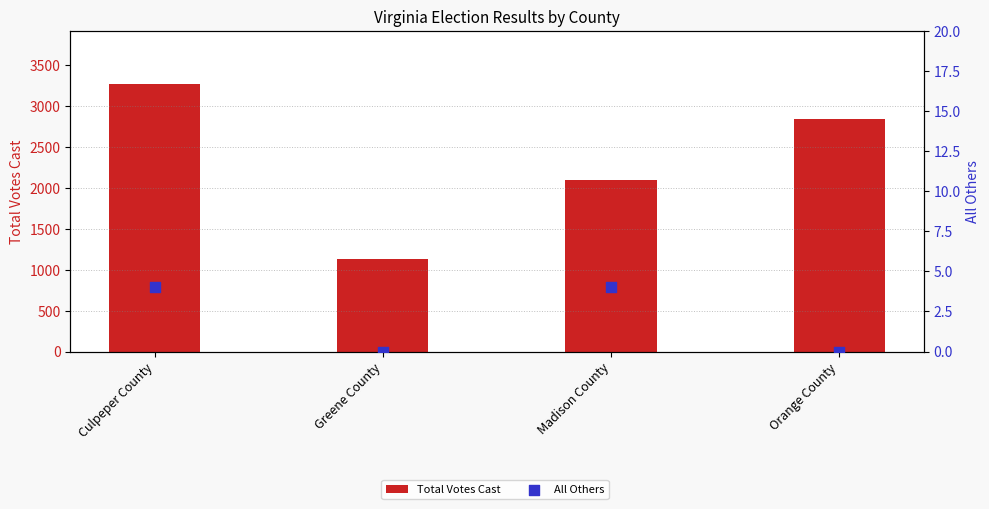

Which series contains the highest Y value?

Total Votes Cast